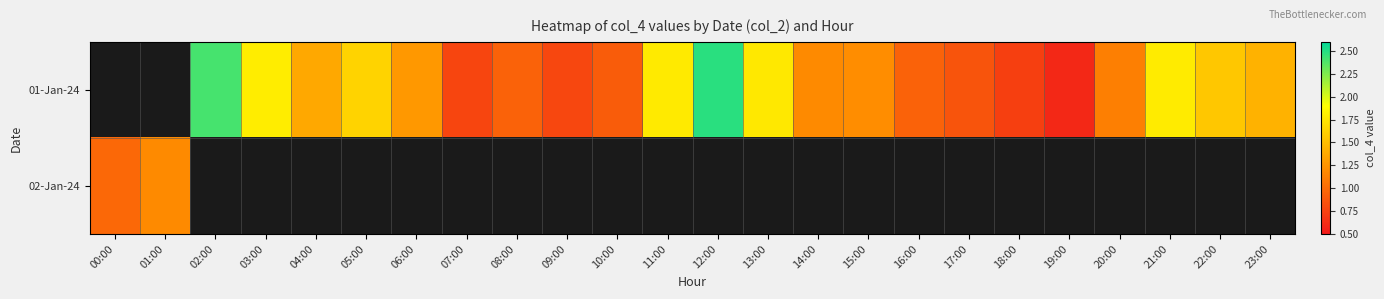

Rank the series at 14:00 from highest to lowest value.

01-Jan-24, 02-Jan-24